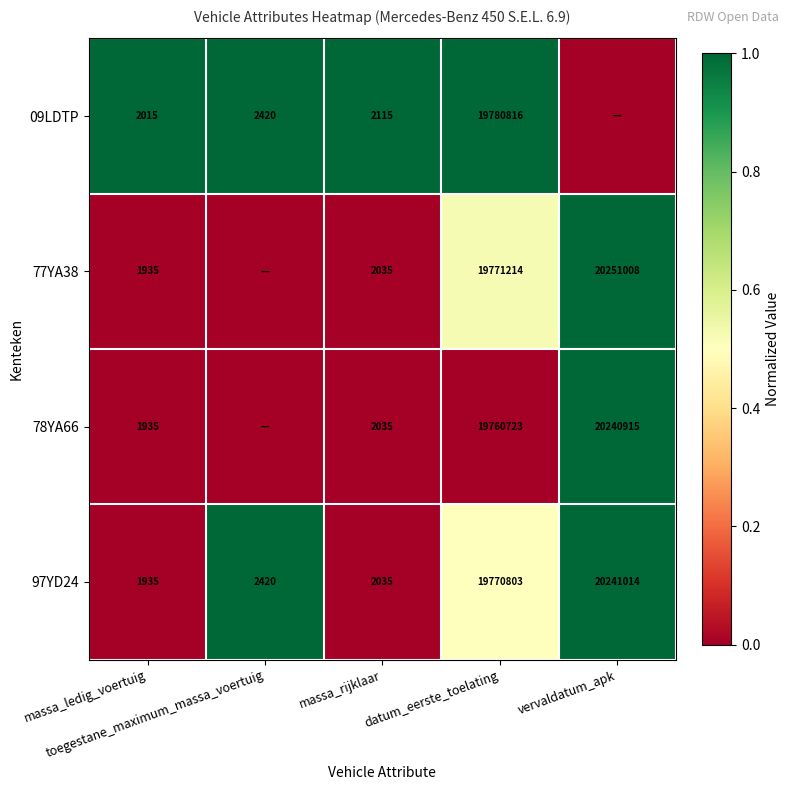

At how many categories does at least one series exceed 0?

5